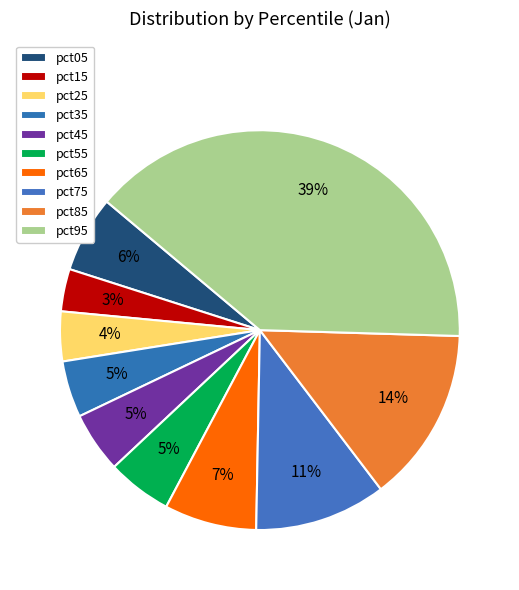

How many slices are in this pie chart?

10